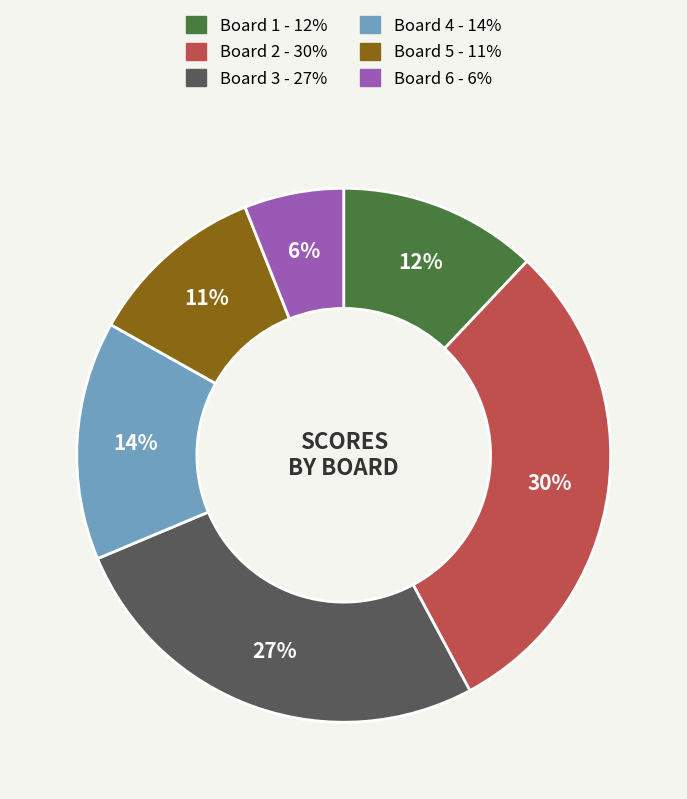

The Board 6 slice represents 16% of the pie. True or false?

False